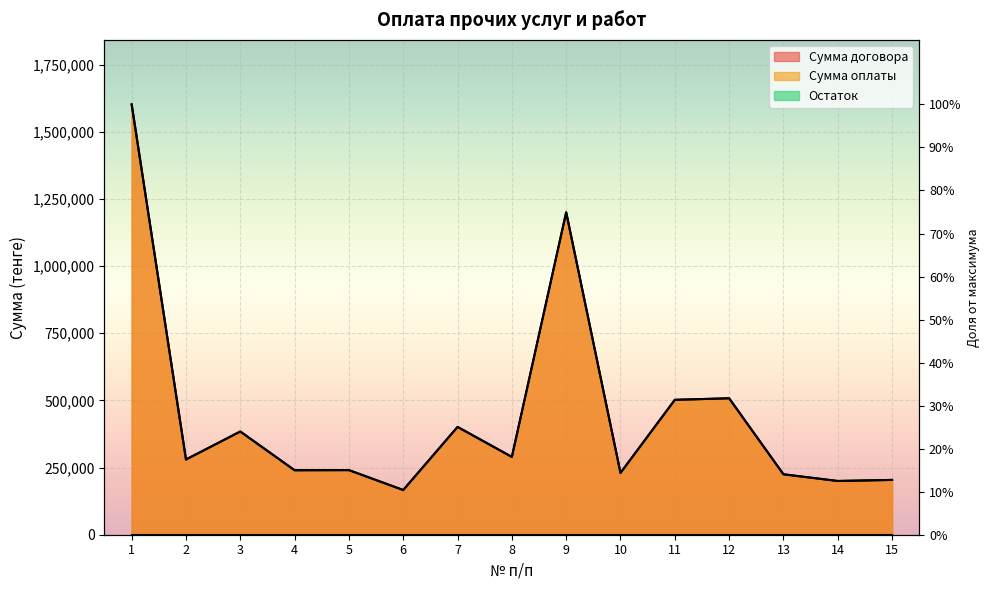

Reading left to right, what are all the values shown in this chart?

Сумма договора: 1601600.0	280000.0	384129.0	240000.0	240480.0	166404.9	401225.0	289617.0	1200000.0	230000.0	502086.0	507792.0	224900.0	200000.0	204000.0
Сумма оплаты: 1601600.0	280000.0	384129.0	240000.0	240480.0	166404.9	401225.0	289617.0	1200000.0	230000.0	502086.0	507792.0	224900.0	200000.0	204000.0